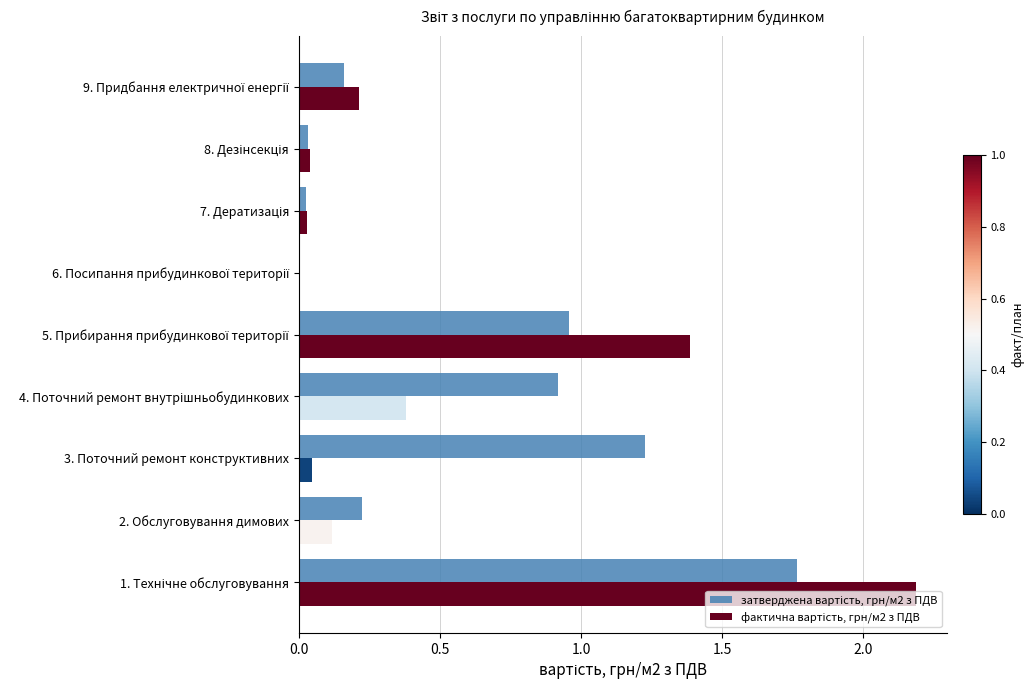

Does the chart contain stacked bars?

No